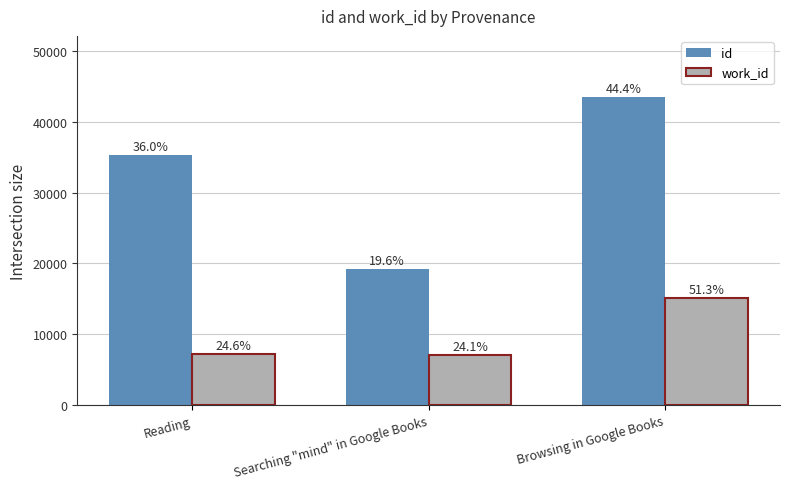

Does the chart contain stacked bars?

No